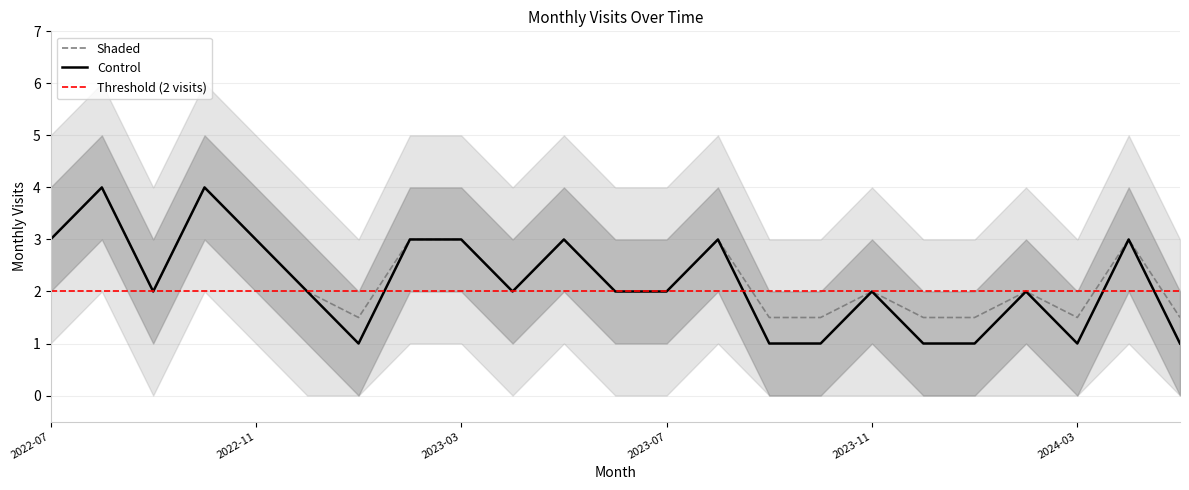

True or false: monthly_visit_lower has more than 1 points higher than both neighbors.

True